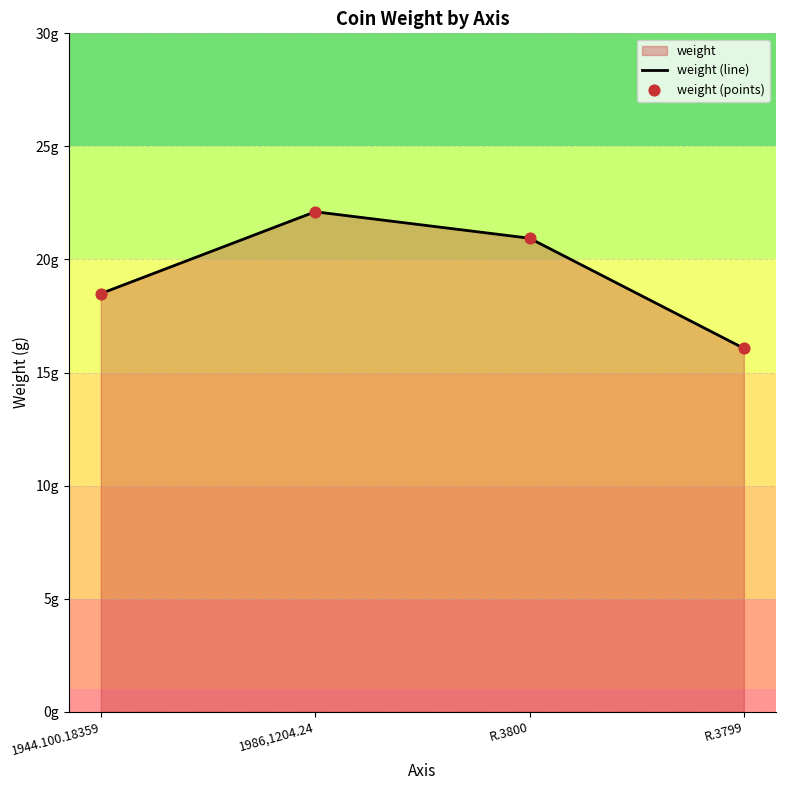

Which series has the largest total across all categories?

weight (line)